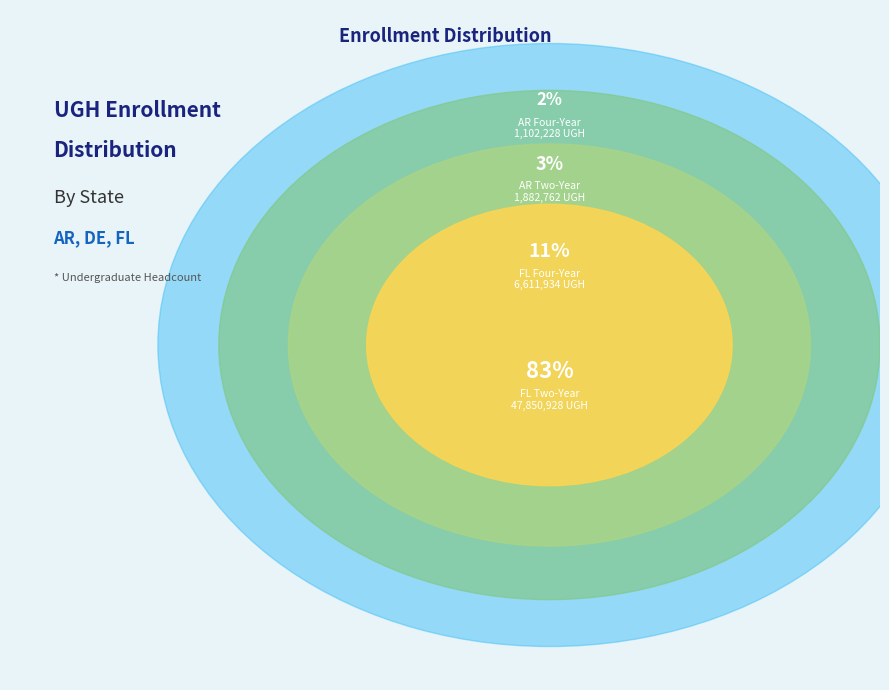

The FL Four-Year slice represents 11% of the pie. True or false?

True